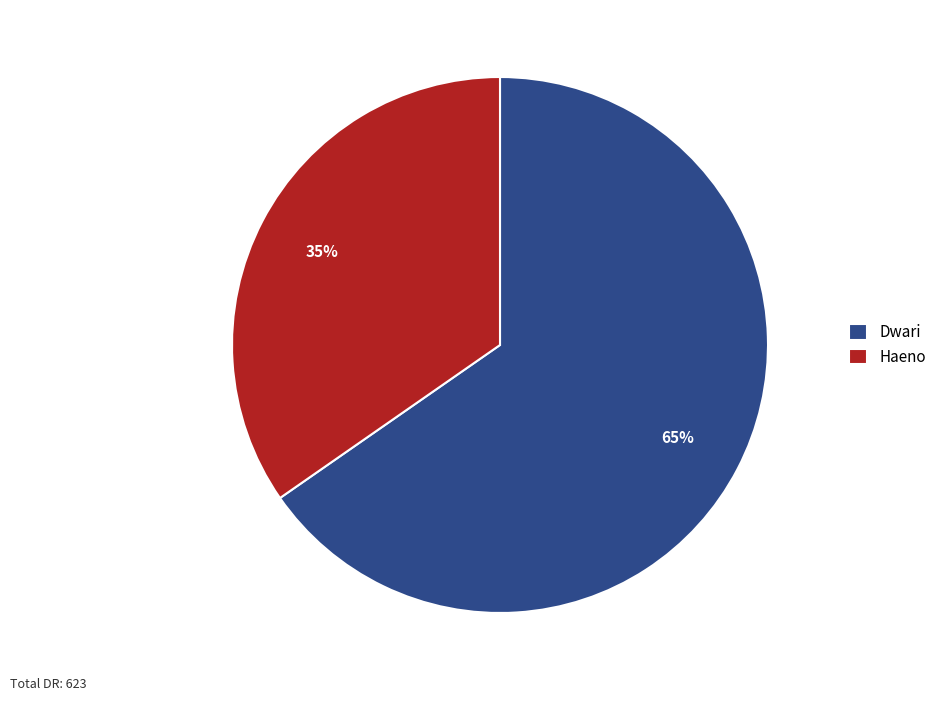

How many slices are in this pie chart?

2